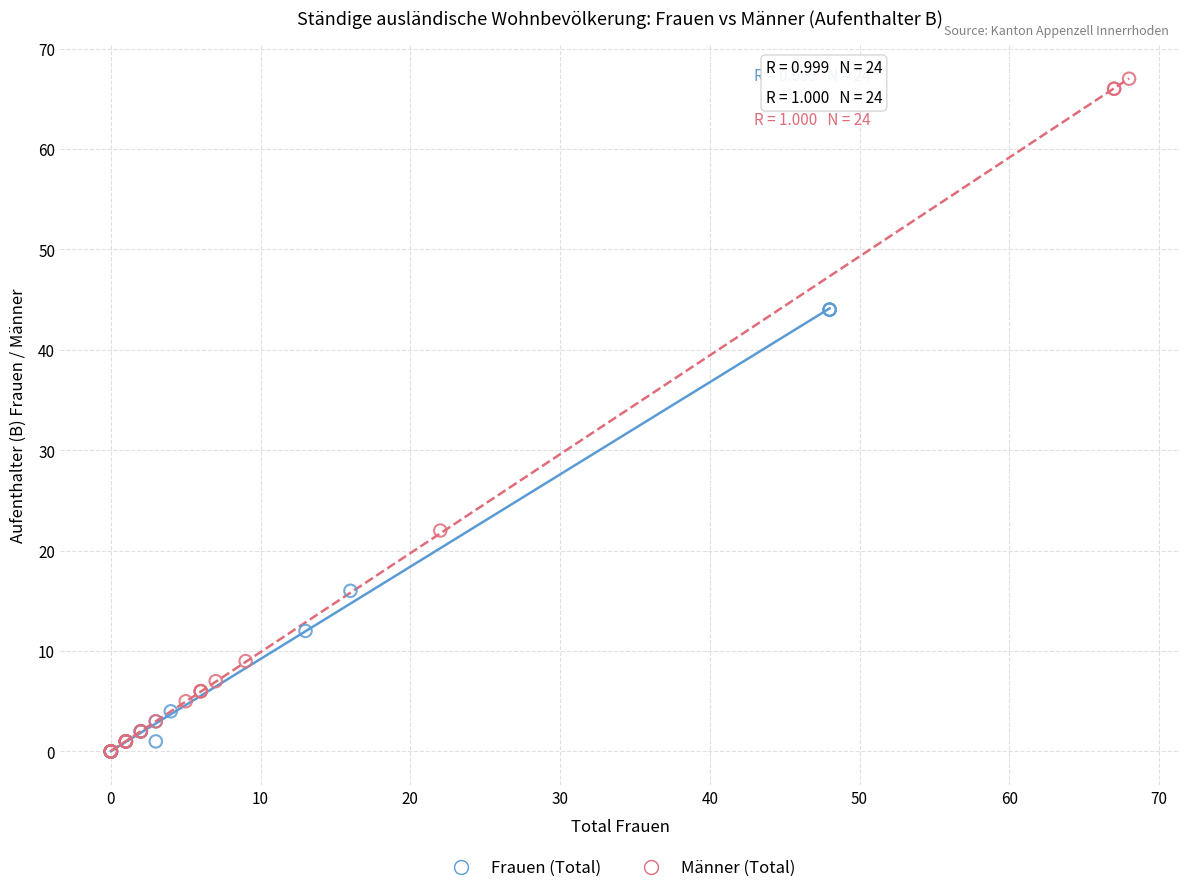

Which series has the largest Y range (max minus min)?

Männer (Total)